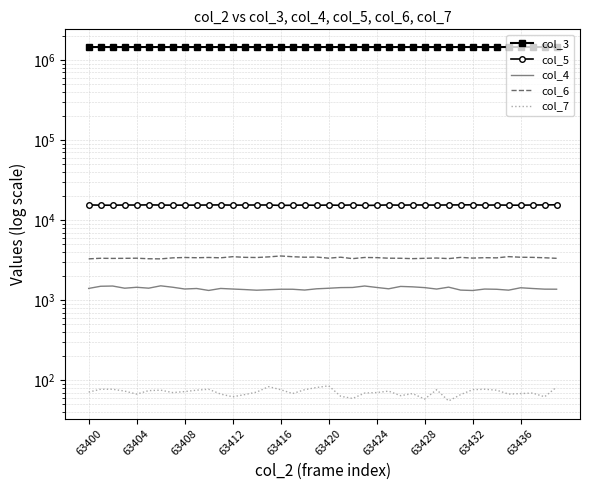

List the series in order of their peak value, lowest first.

col_7, col_4, col_6, col_5, col_3